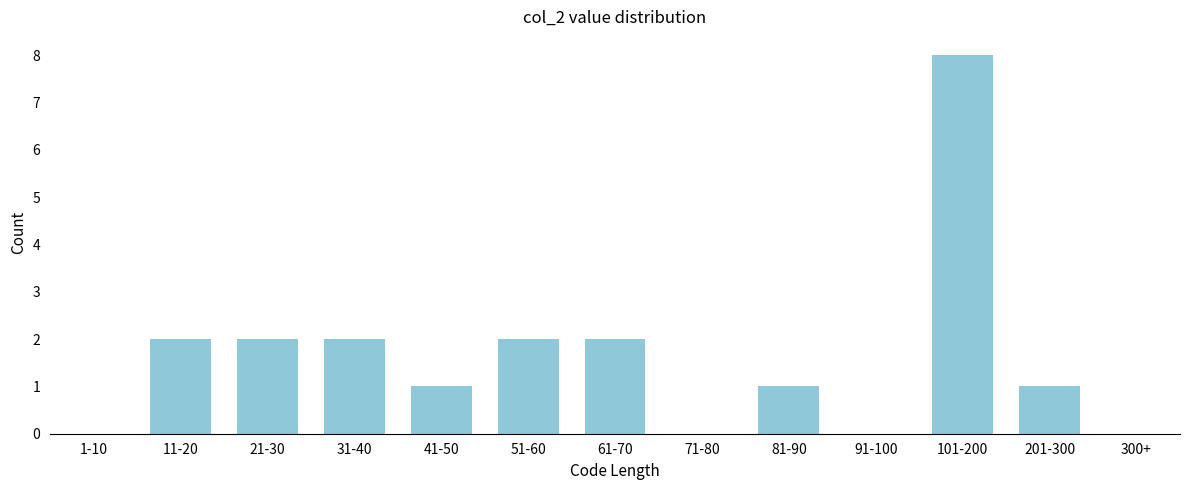

Reading right to left, list all the values displayed in this chart.

300+=0	201-300=1	101-200=8	91-100=0	81-90=1	71-80=0	61-70=2	51-60=2	41-50=1	31-40=2	21-30=2	11-20=2	1-10=0